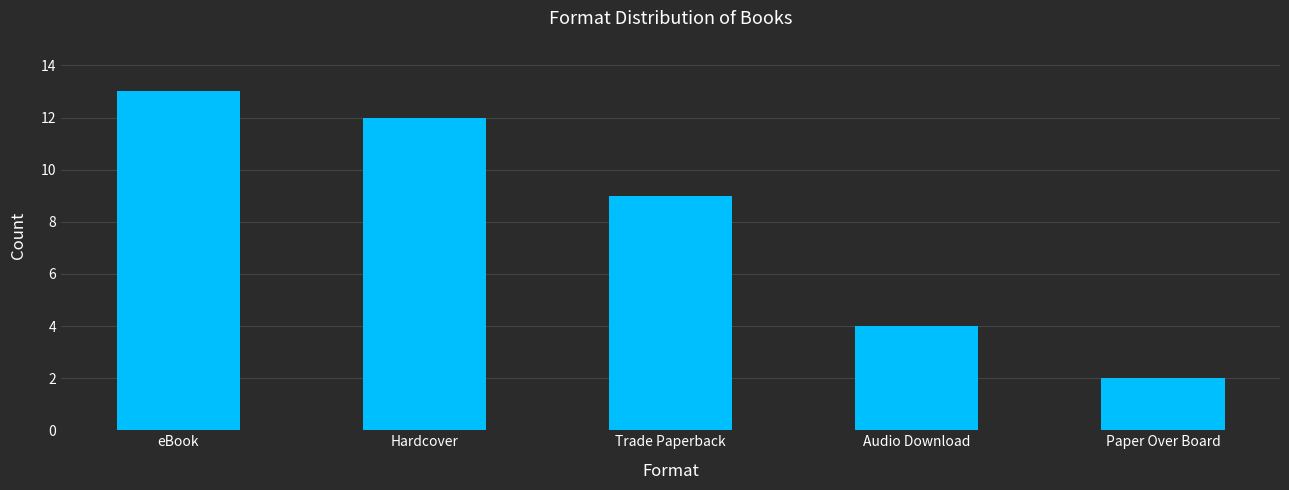

What is the difference between the second highest and minimum values?

10